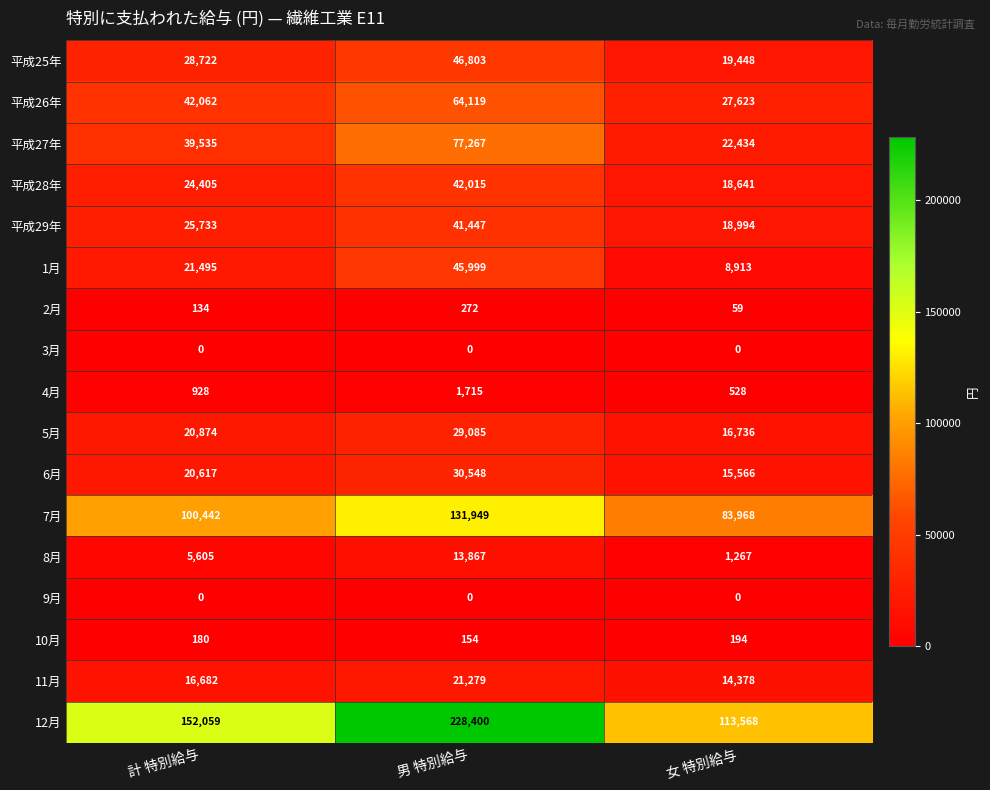

The value of 6月 at 計 特別給与 is 20617. True or false?

True